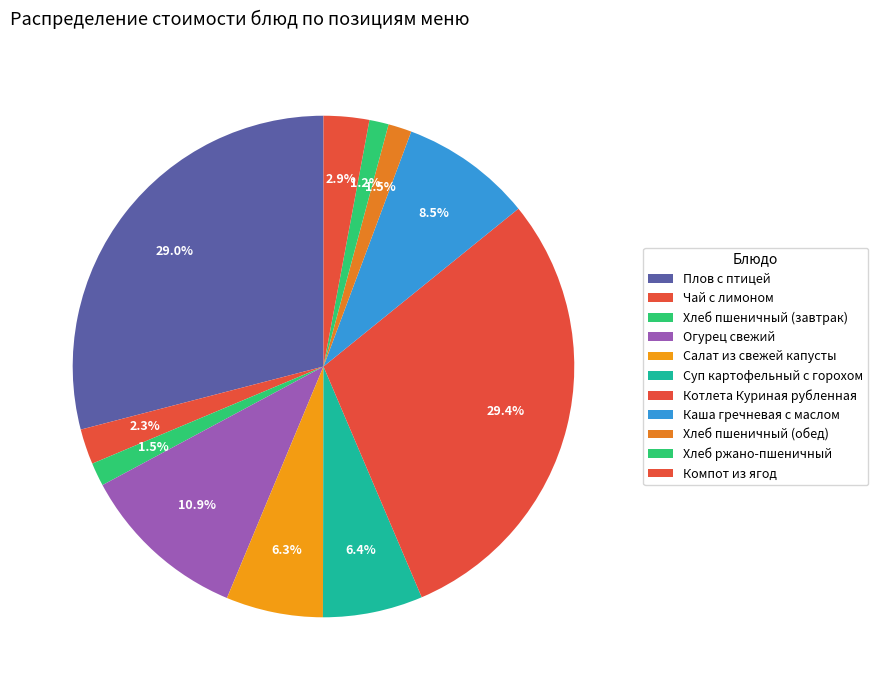

How many segments does this pie chart have?

11